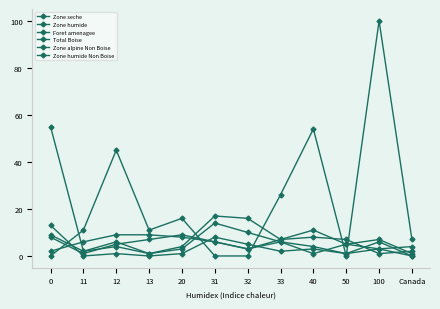

Is the value of Zone alpine Non Boise at Canada greater than the value of Zone humide Non Boise at 31?

No